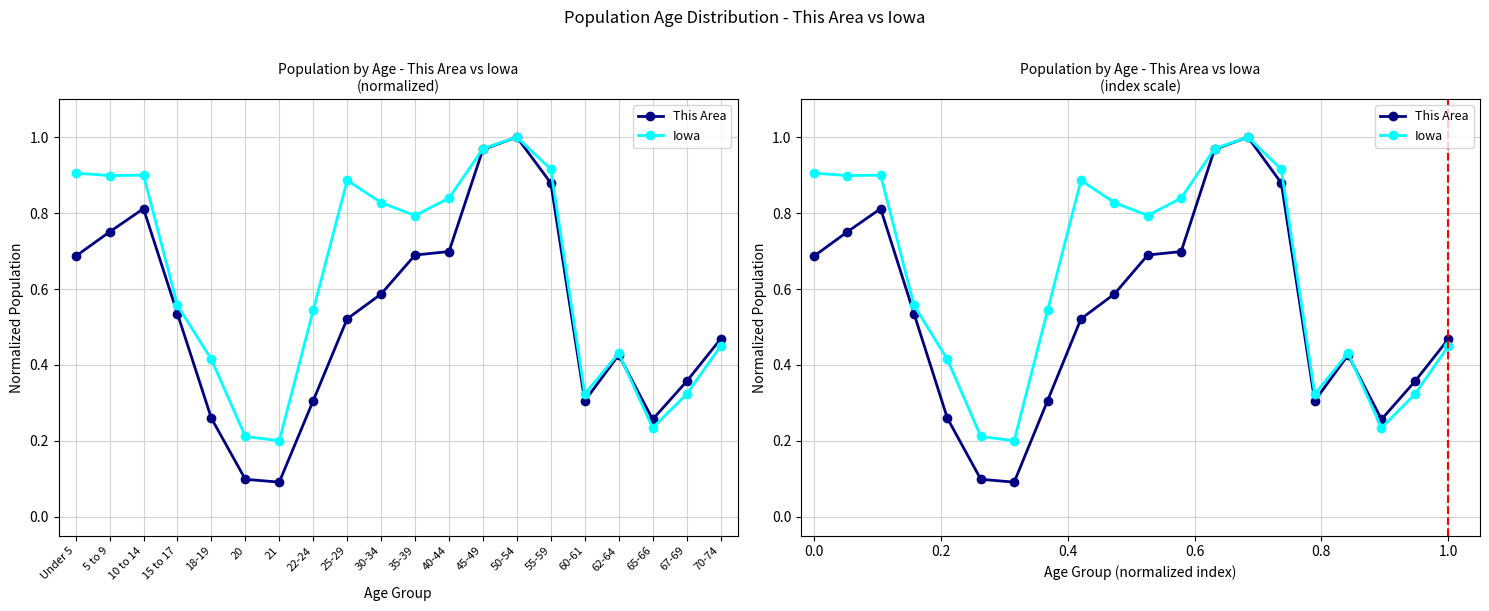

True or false: Iowa and This Area intersect in this chart.

True